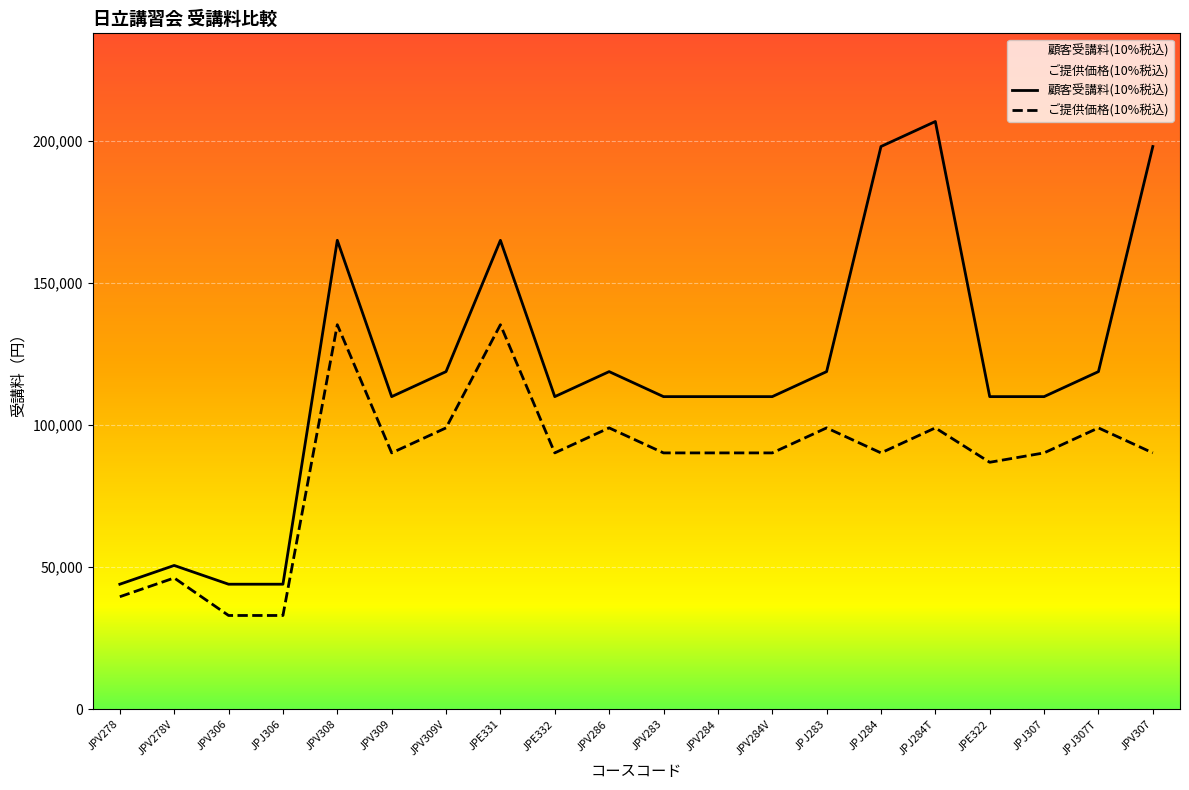

Which series has the largest total across all categories?

顧客受講料(10%税込)